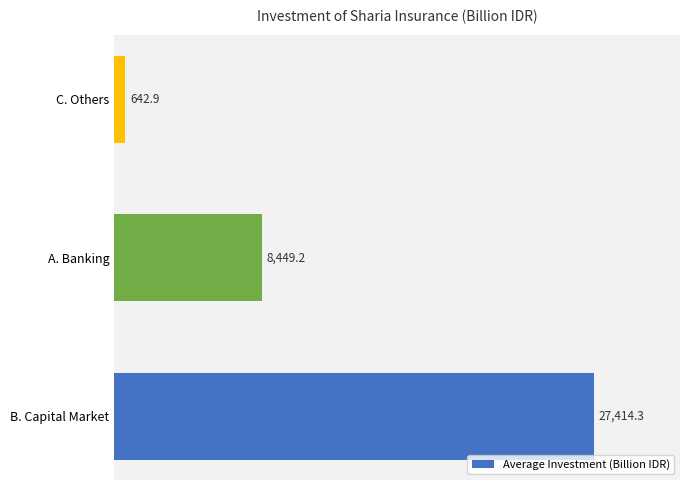

Where is the data nearest to the value 14028?

A. Banking